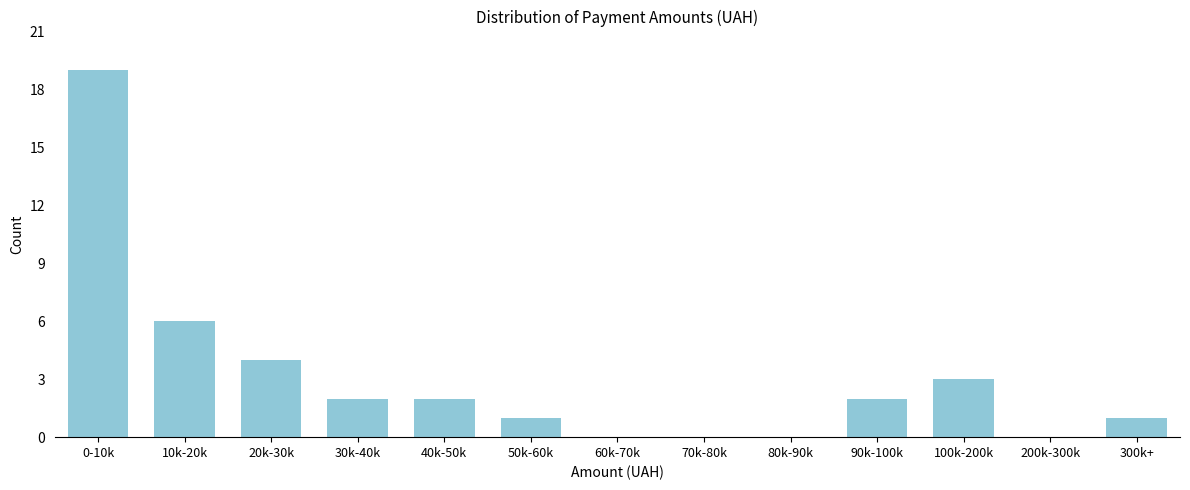

Reading right to left, extract all data points from this chart.

300k+=1	200k-300k=0	100k-200k=3	90k-100k=2	80k-90k=0	70k-80k=0	60k-70k=0	50k-60k=1	40k-50k=2	30k-40k=2	20k-30k=4	10k-20k=6	0-10k=19